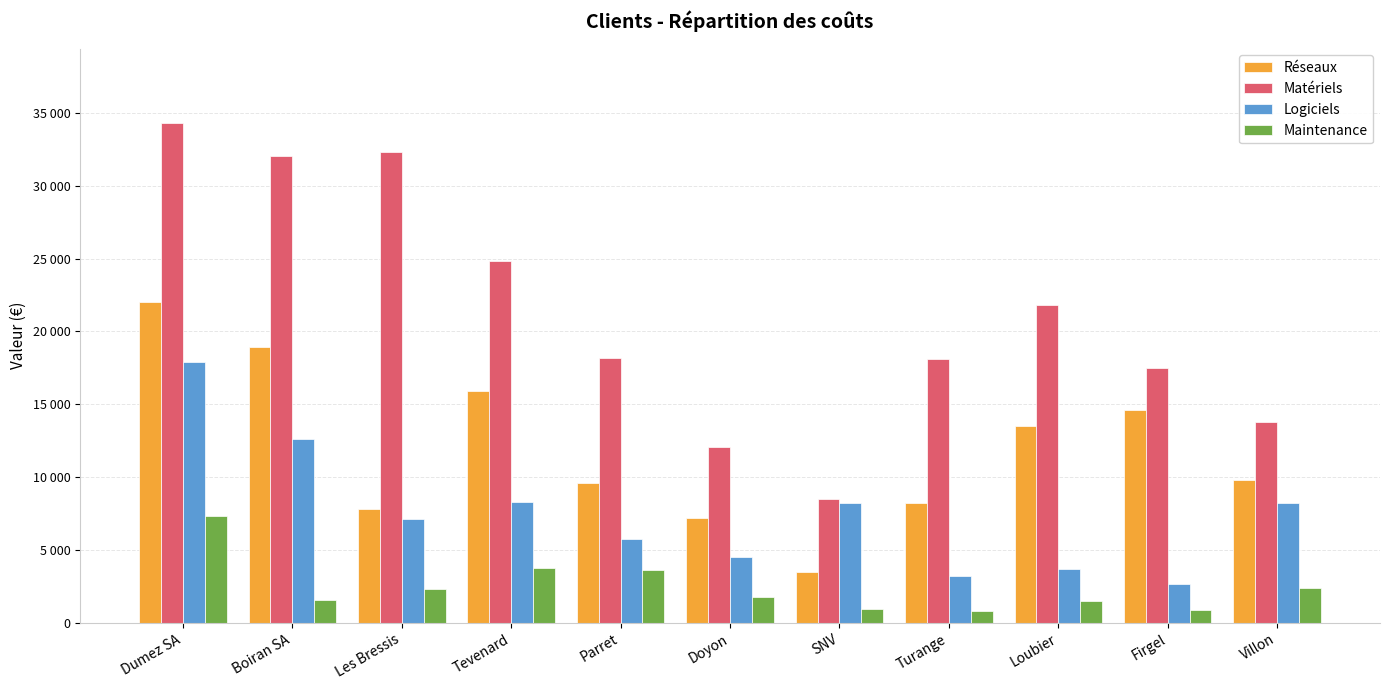

Are the bars grouped side by side (vs. stacked)?

Yes